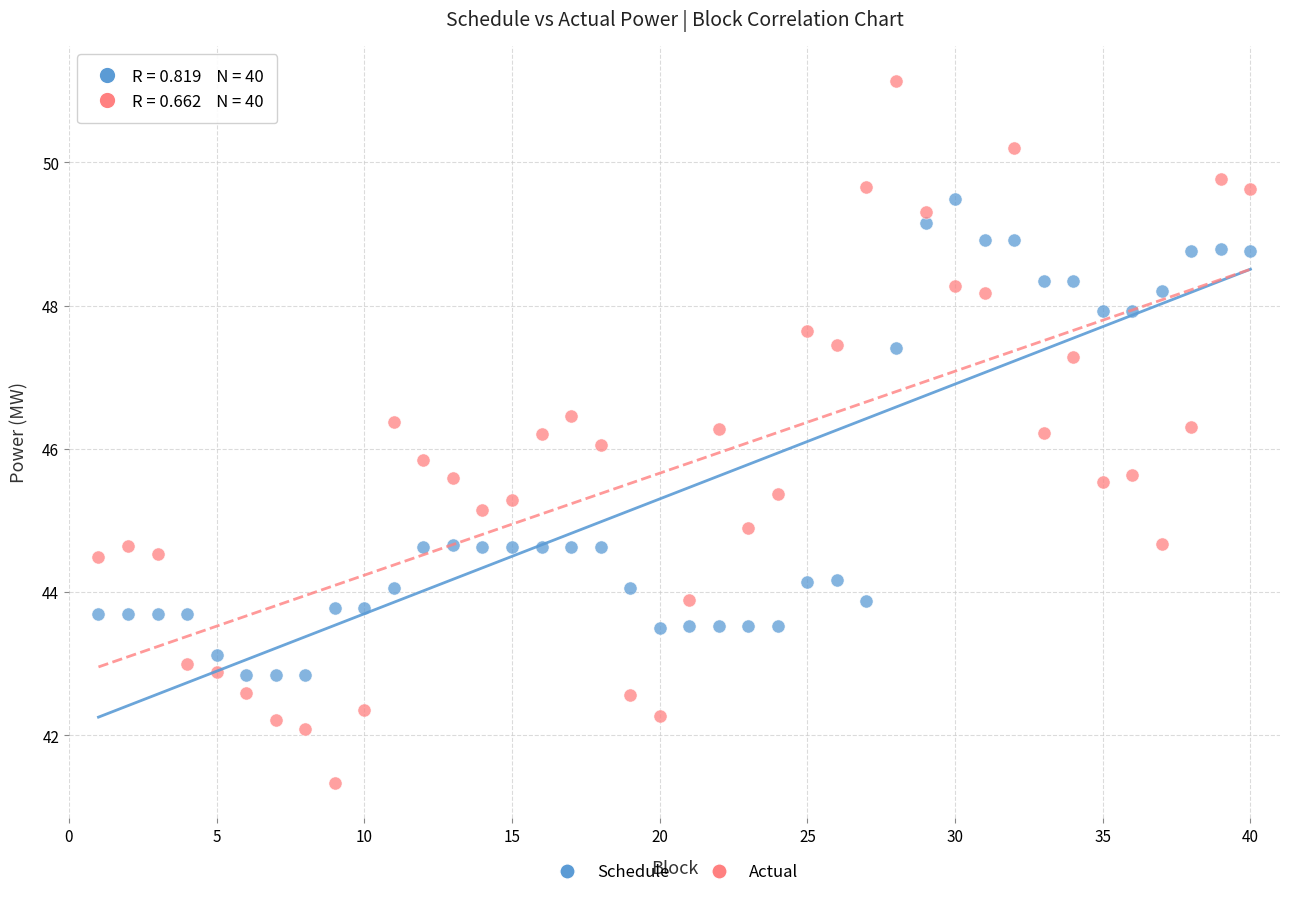

Which series has the largest Y range (max minus min)?

Actual